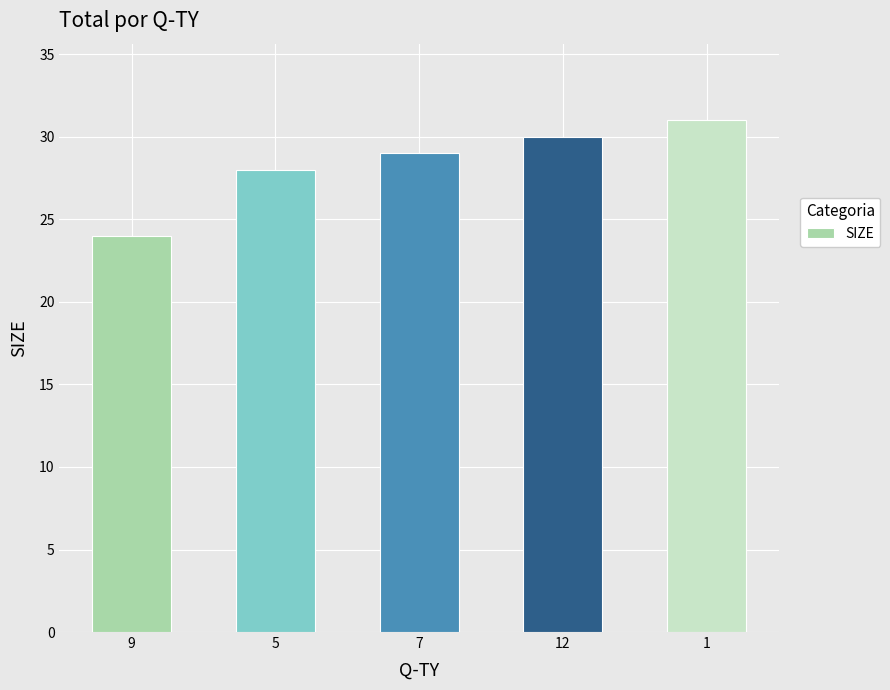

What value does the data have at 12?

30